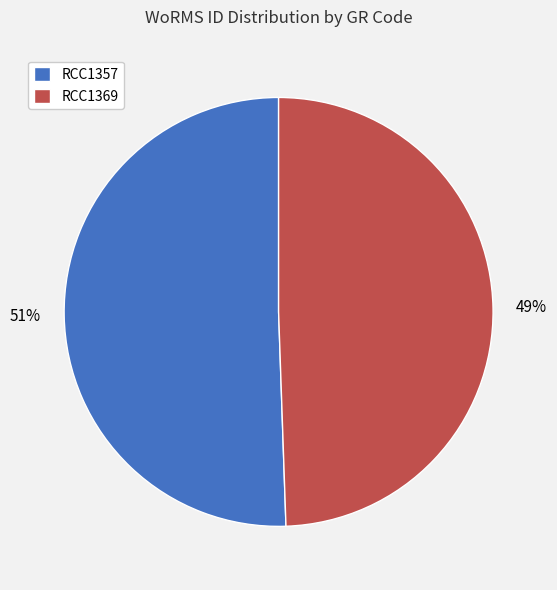

To the nearest percent, what is the combined percentage of RCC1357 and RCC1369?

100%